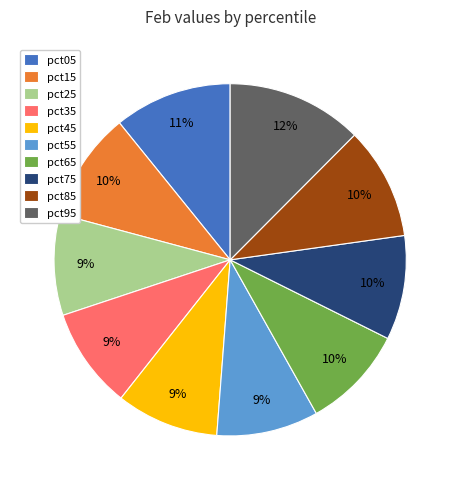

Which slice is the largest?

pct95